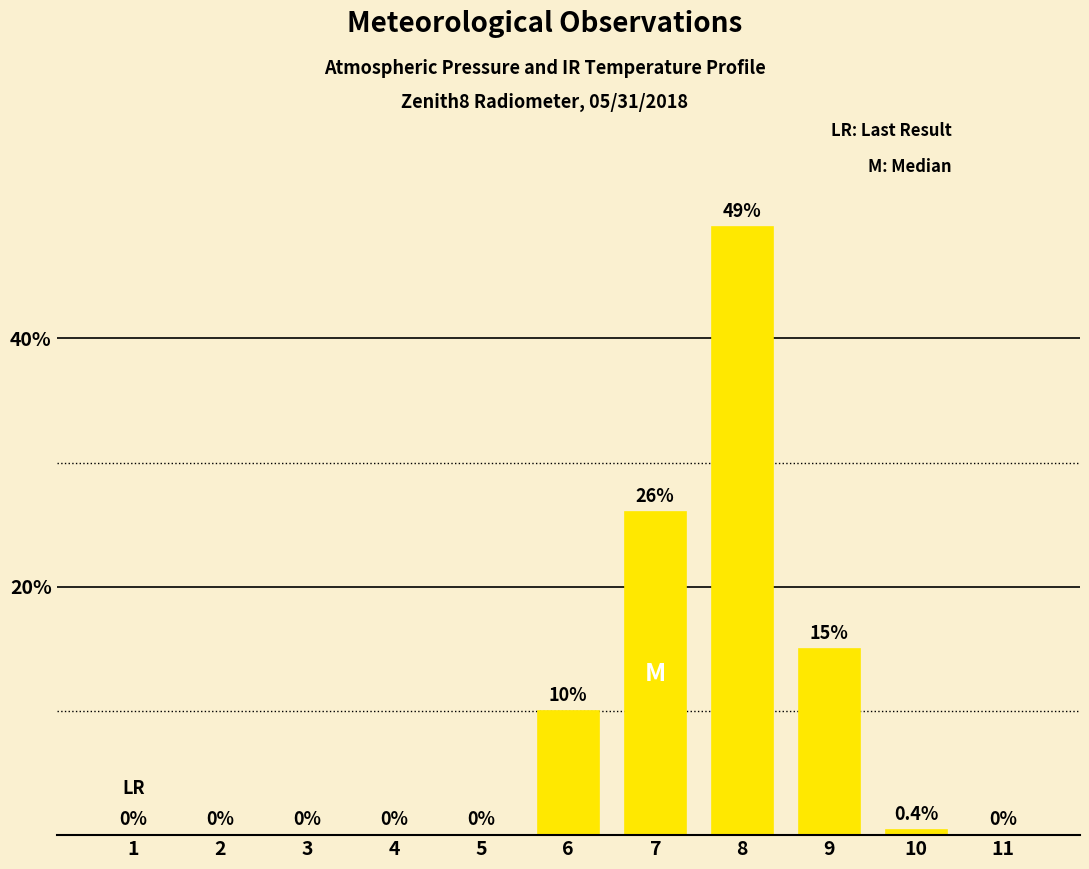

What is the average value?

9.1